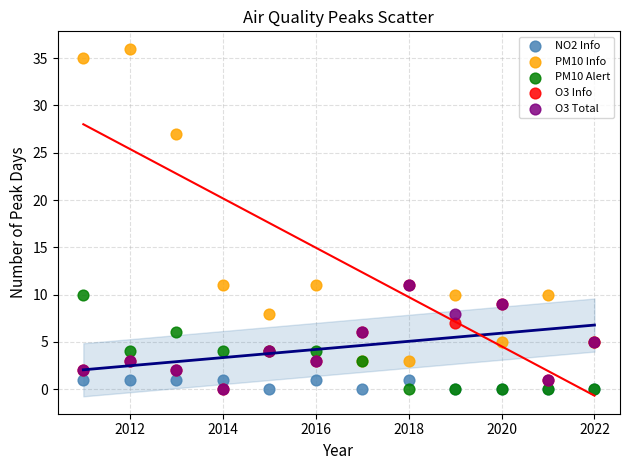

Which series has the widest spread of Y values?

PM10 Info